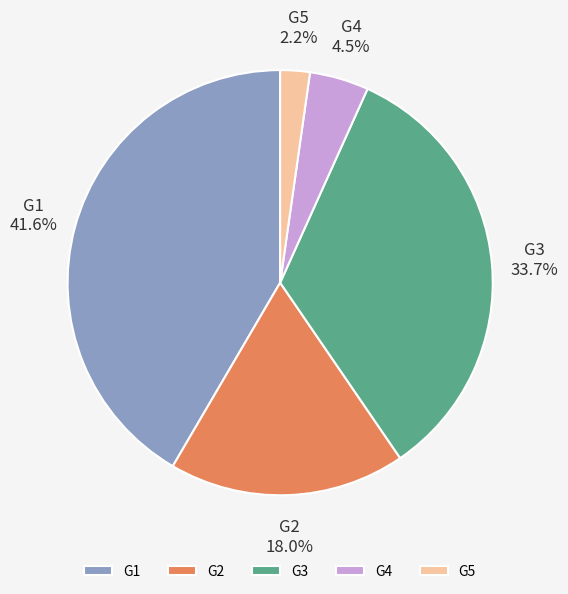

Does G1 account for over 50% of the chart?

No